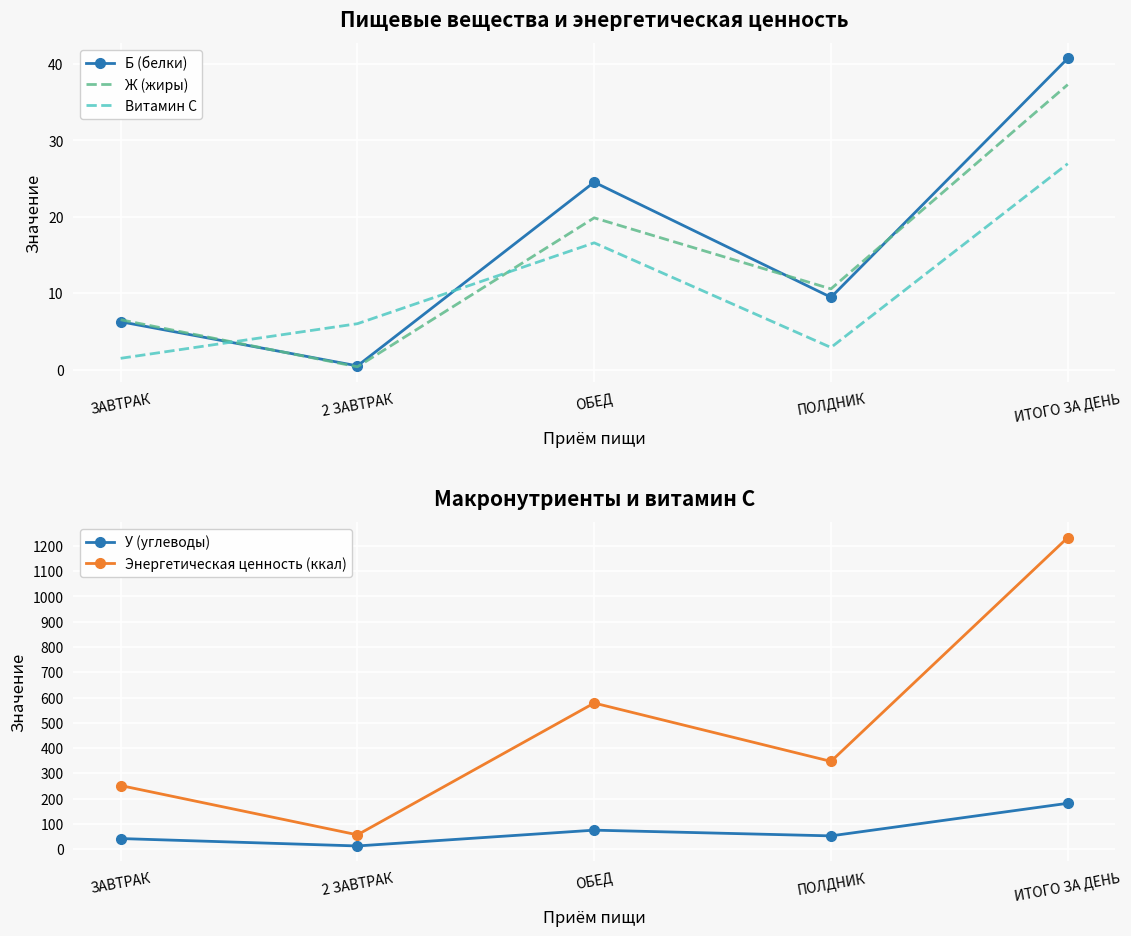

What is the sum of the У (углеводы) values at ПОЛДНИК and ОБЕД?

127.2